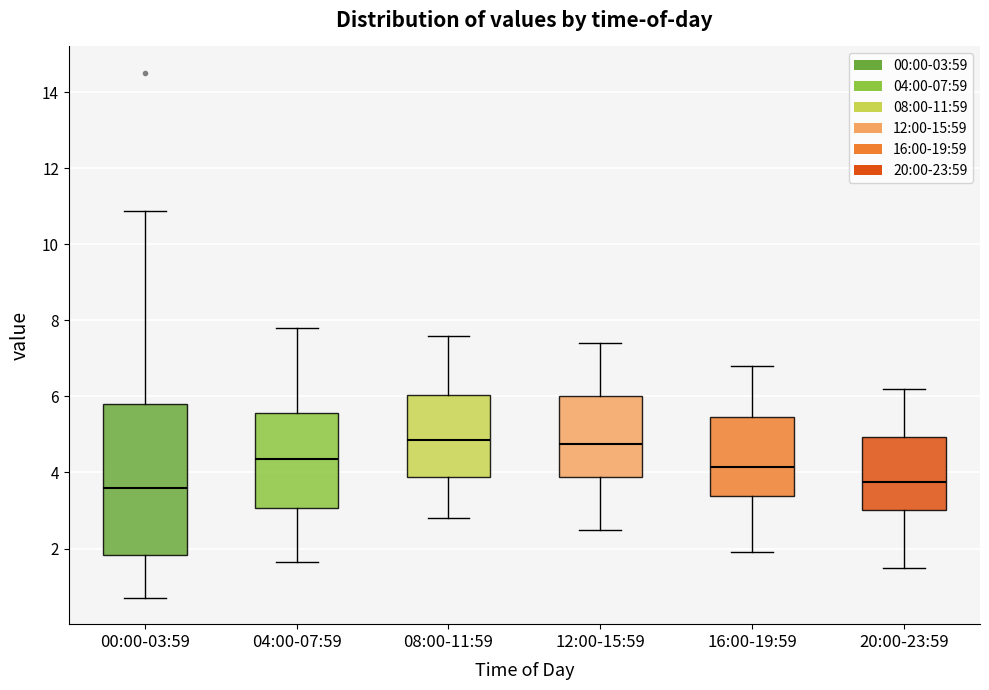

Where does the lower whisker of the box for 12:00-15:59 end on the y-axis? The values are not printed on the chart, so give them approximately, as read against the axis.

2.6